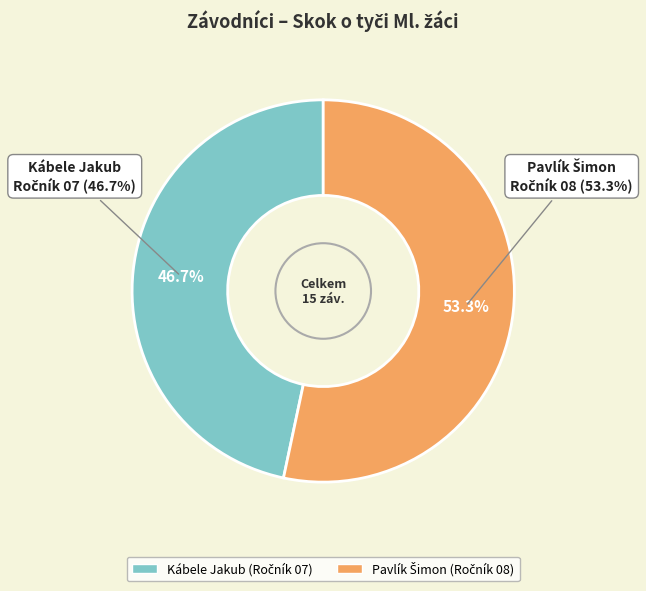

To the nearest percent, what is the average slice percentage?

50%